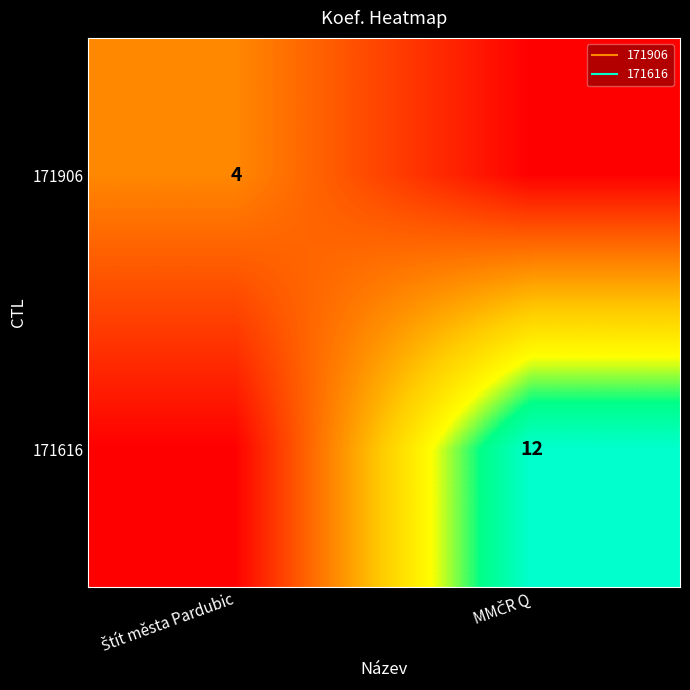

How many categories are shown in the chart?

2